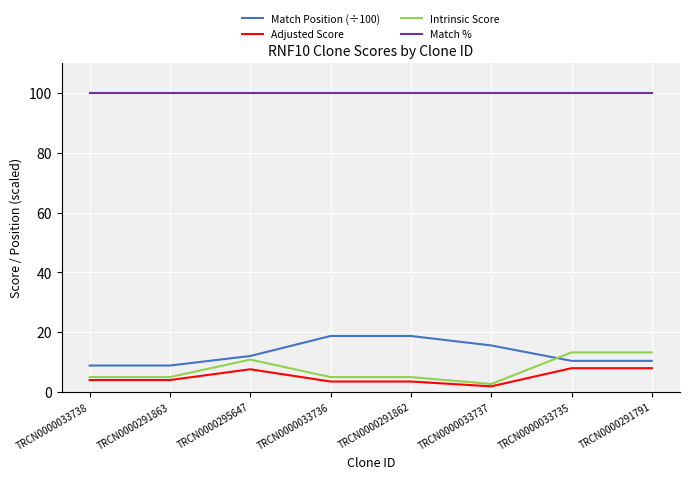

True or false: Adjusted Score and Match Position (÷100) intersect in this chart.

False